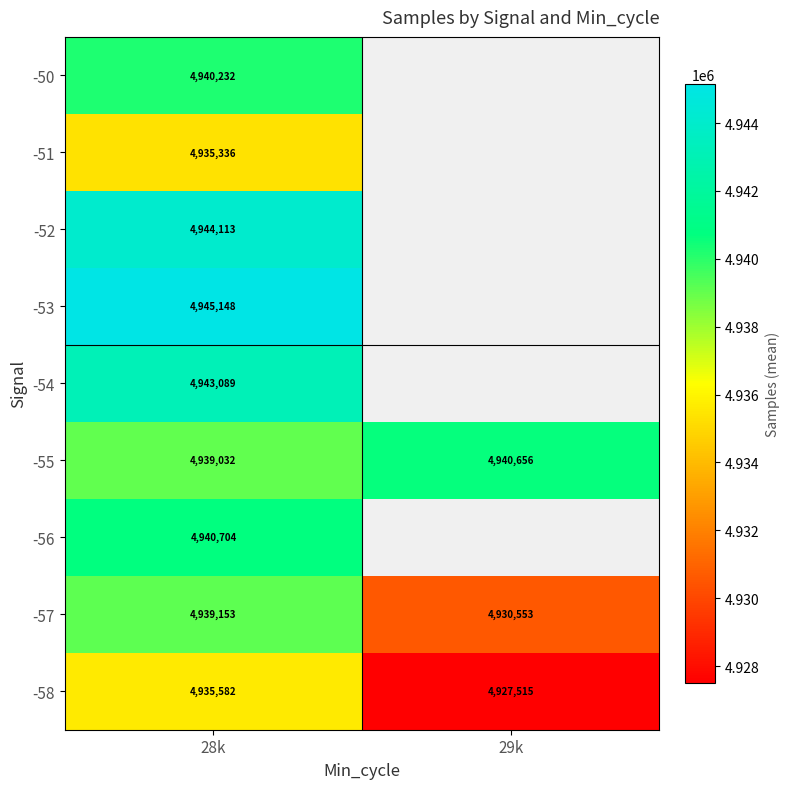

Rank the categories by -58 value from highest to lowest.

28k, 29k